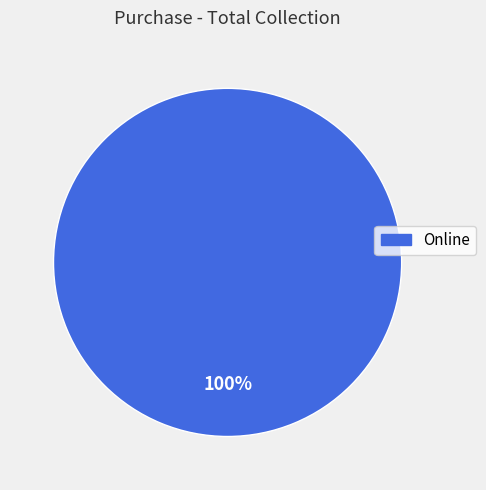

How many slices are in this pie chart?

1